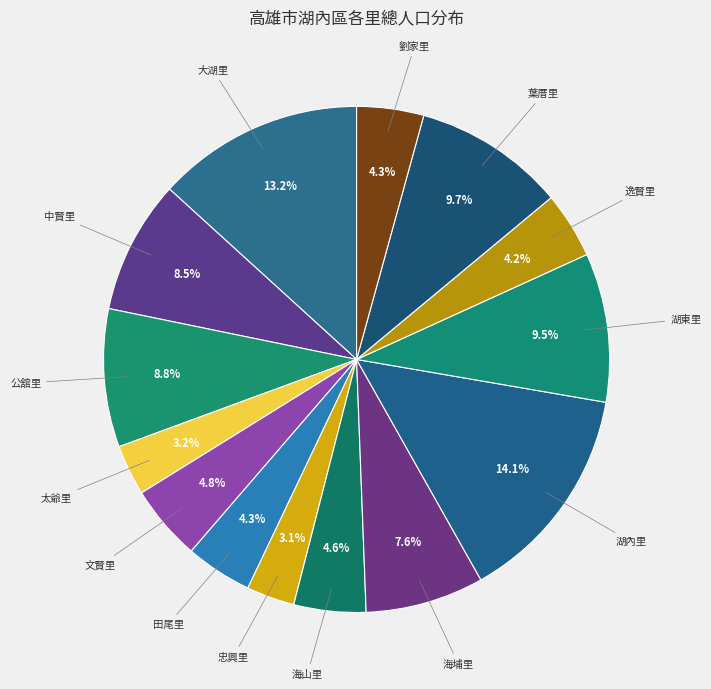

How many segments does this pie chart have?

14